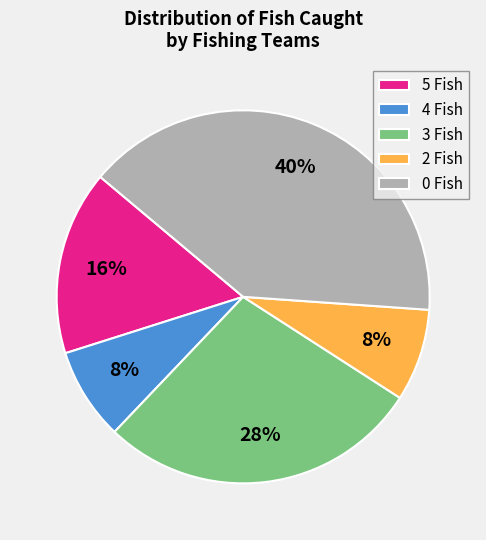

Is there any slice that represents more than half of the pie?

No